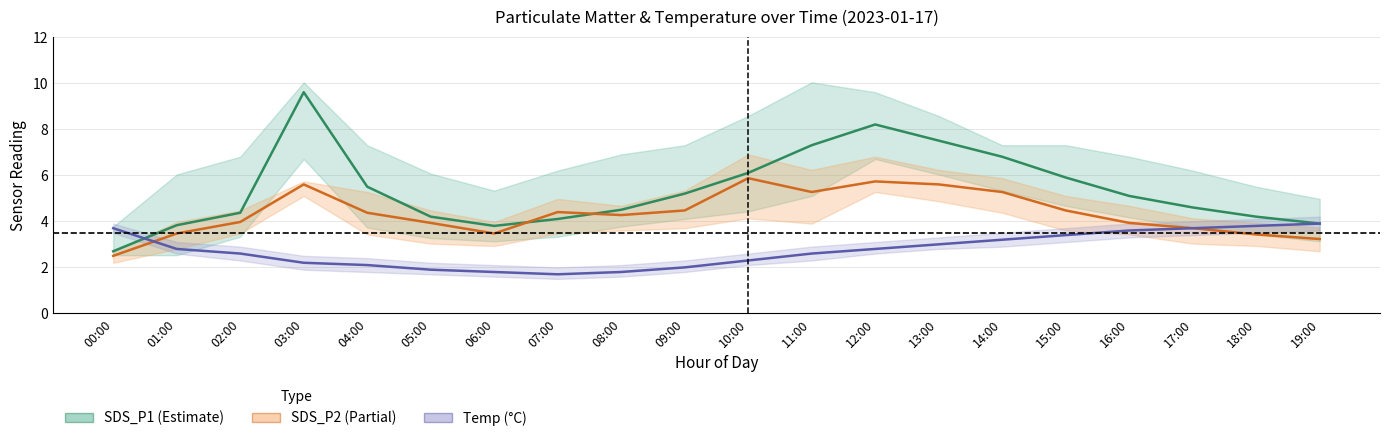

Which series has the largest total across all categories?

SDS_P1 (Estimate)